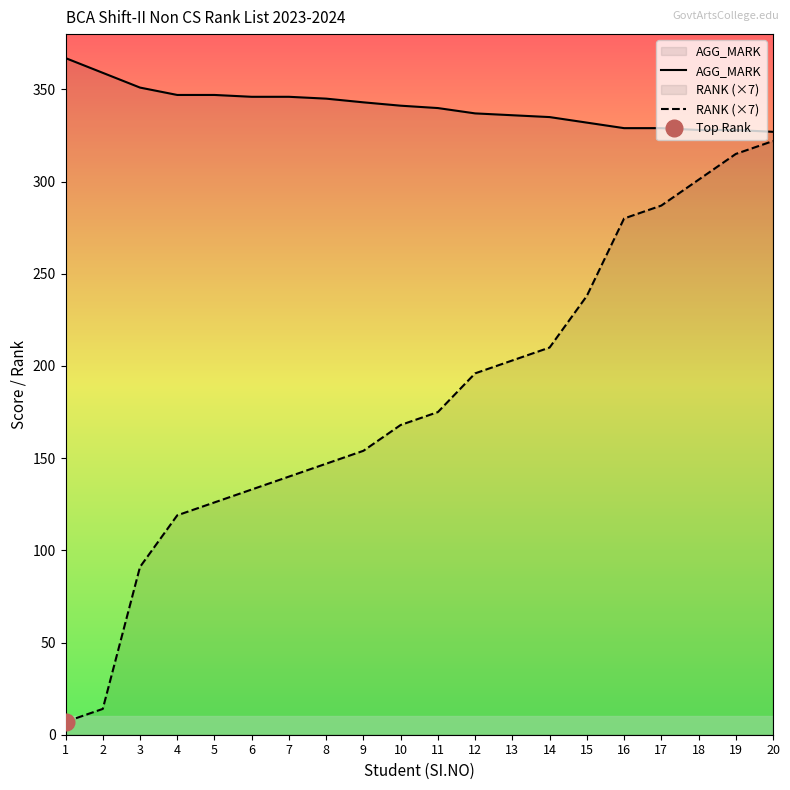

At how many categories does at least one series exceed 141?

20